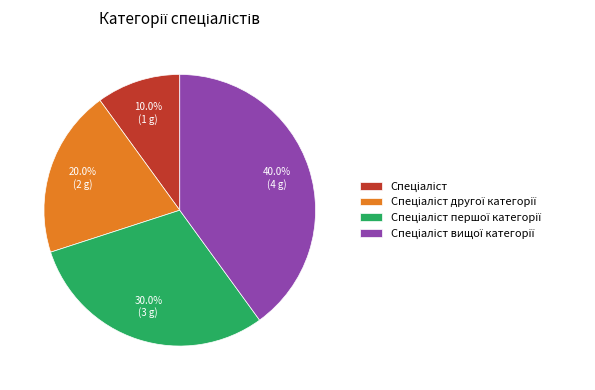

Does any single category account for the majority?

No